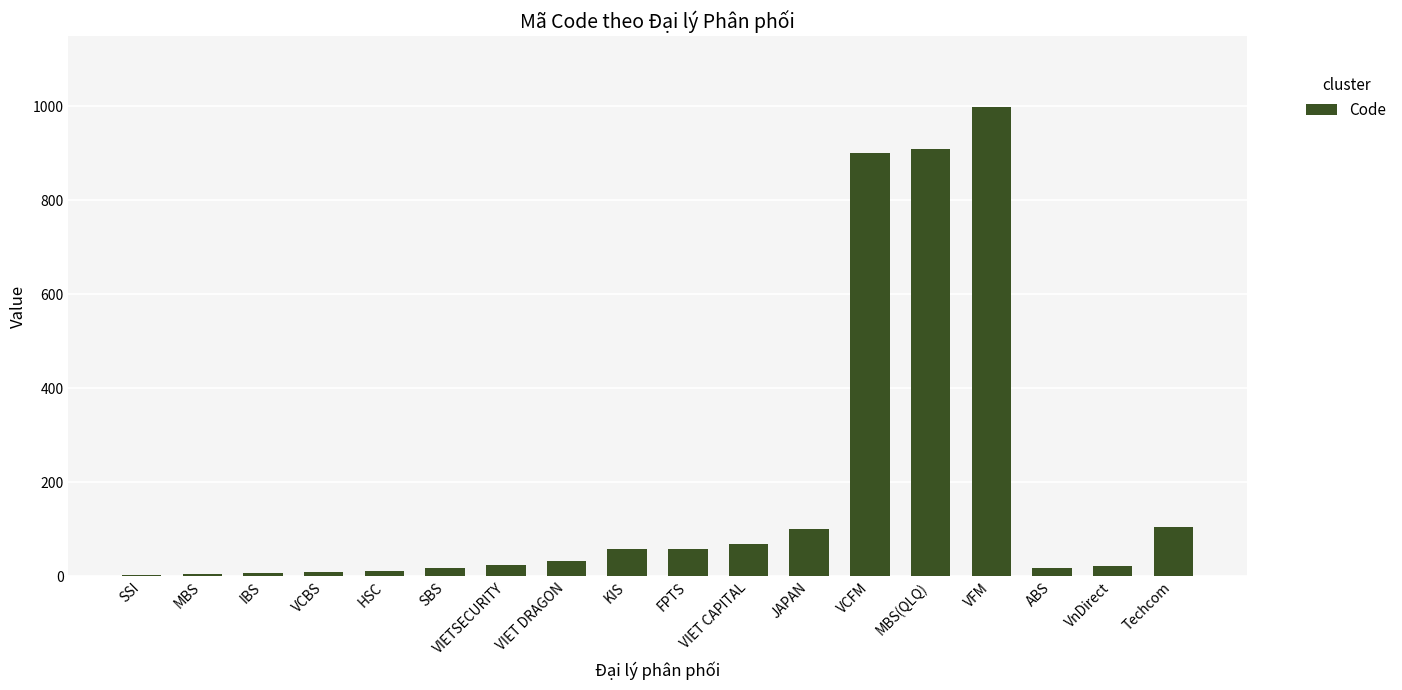

What is the maximum value shown in the chart?

999